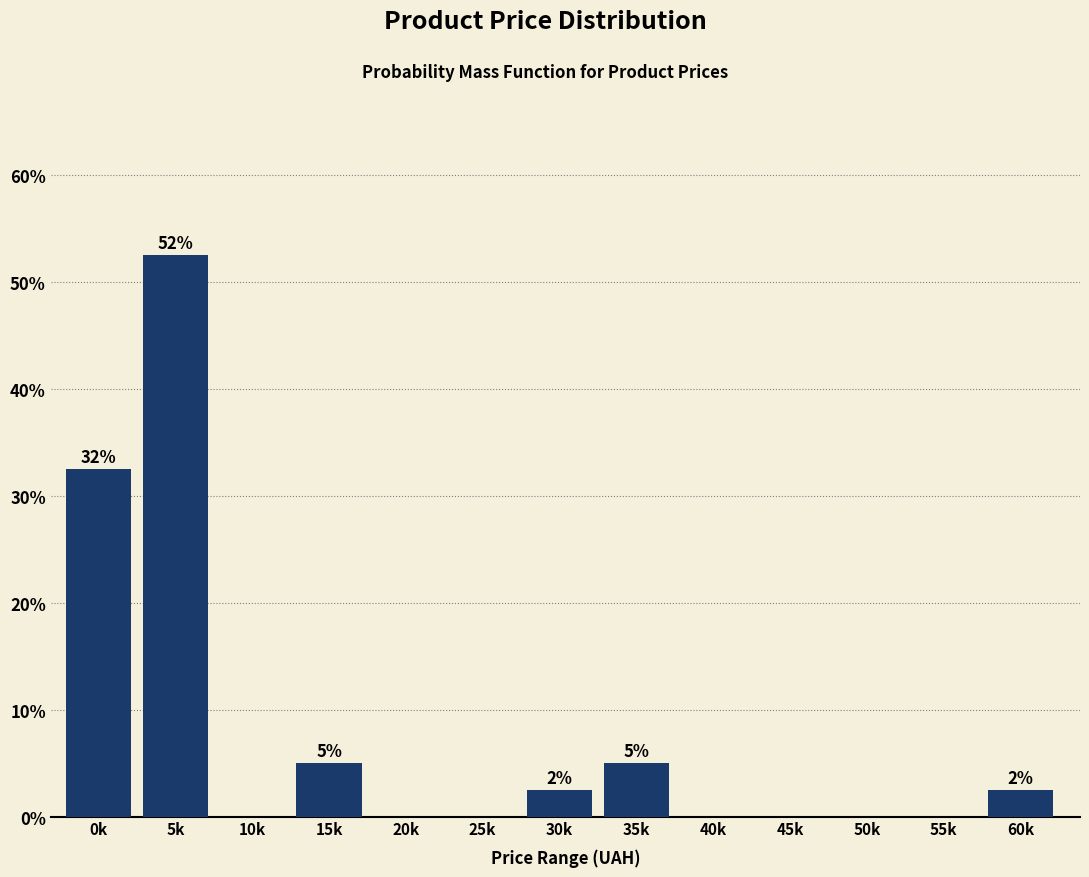

Reading left to right, extract all data points from this chart.

0k=32.5	5k=52.5	10k=0.0	15k=5.0	20k=0.0	25k=0.0	30k=2.5	35k=5.0	40k=0.0	45k=0.0	50k=0.0	55k=0.0	60k=2.5